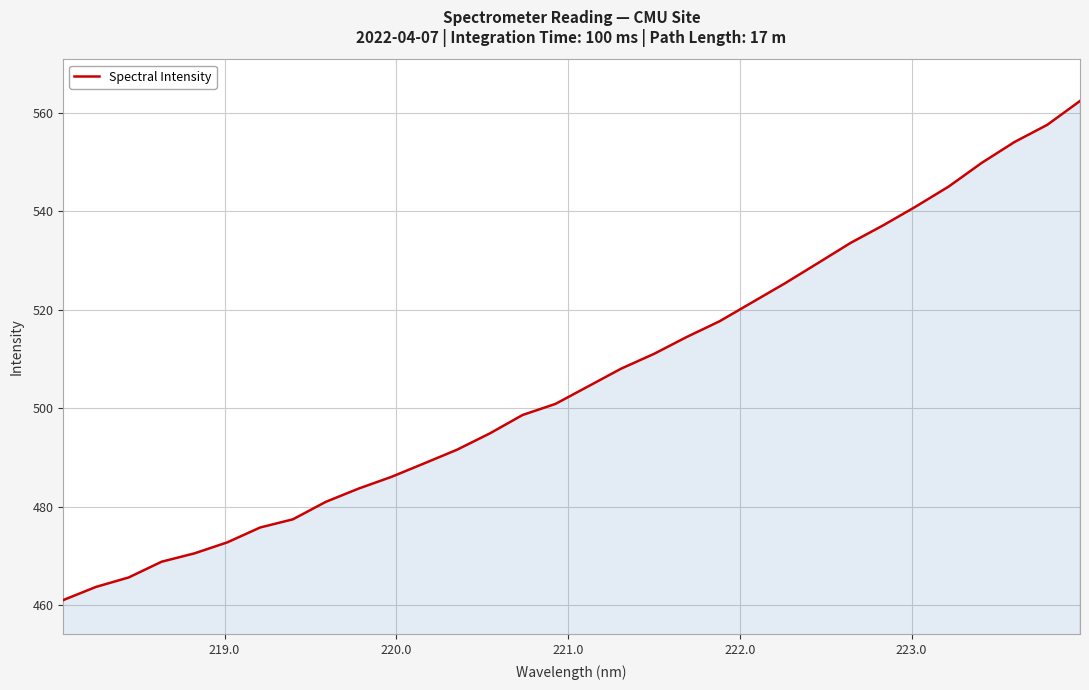

What is the difference between the maximum and minimum values?

101.4